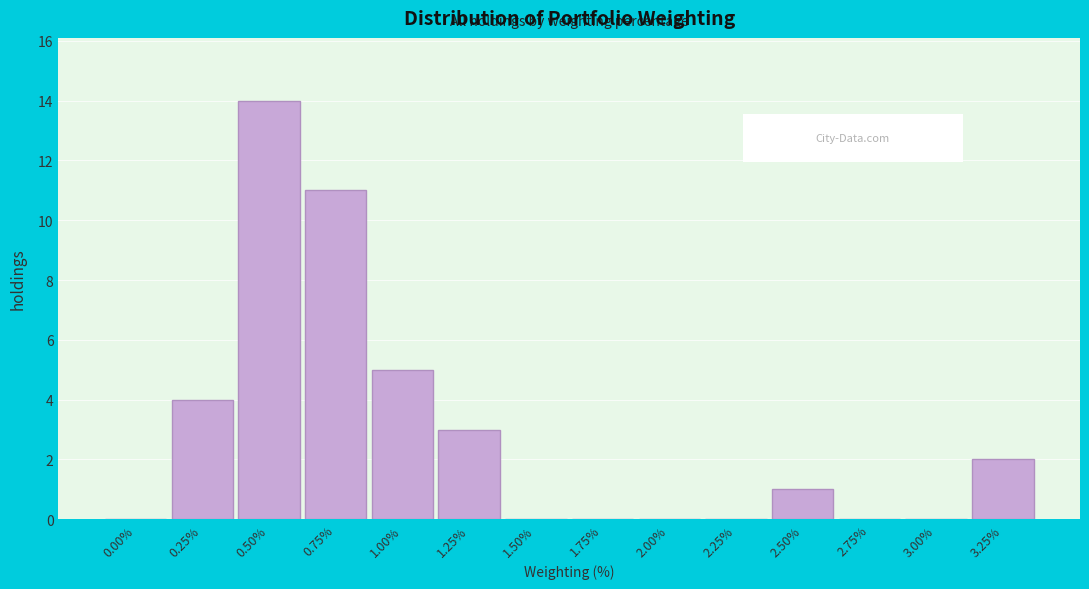

Reading left to right, extract all data points from this chart.

0.00%=0	0.25%=4	0.50%=14	0.75%=11	1.00%=5	1.25%=3	1.50%=0	1.75%=0	2.00%=0	2.25%=0	2.50%=1	2.75%=0	3.00%=0	3.25%=2